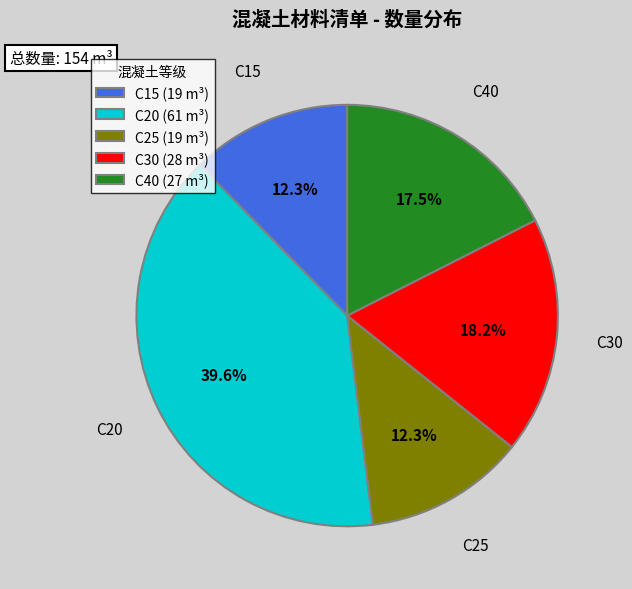

Does C20 represent more than half of the total?

No